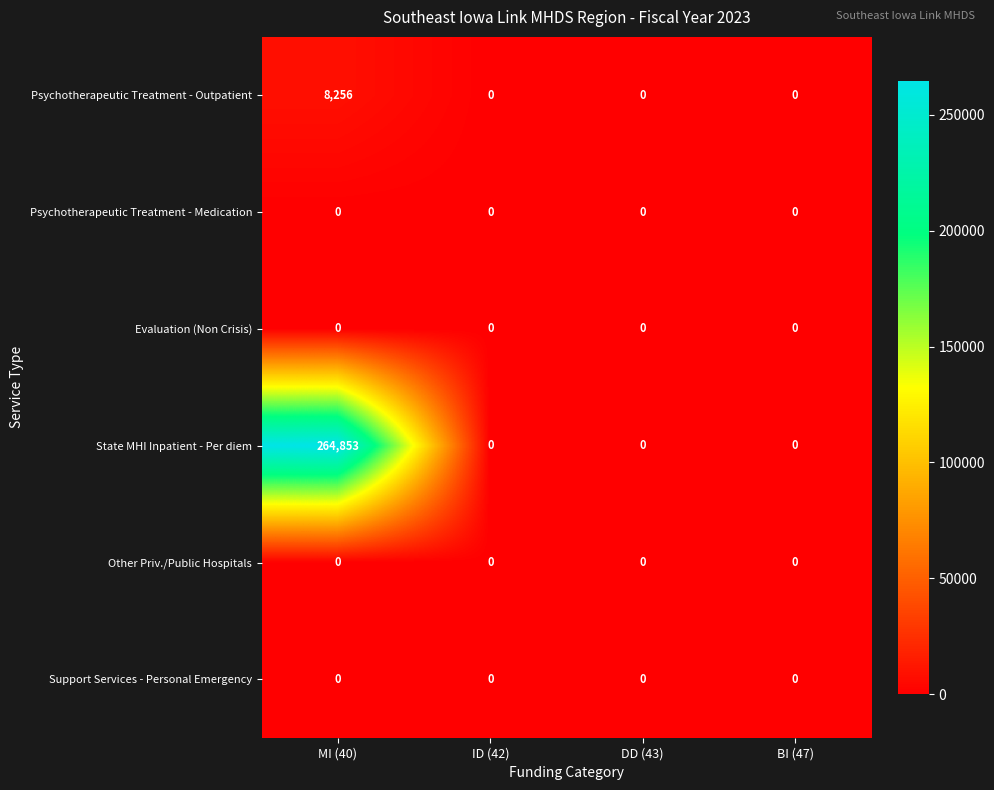

Which series has the largest total across all categories?

State MHI Inpatient - Per diem